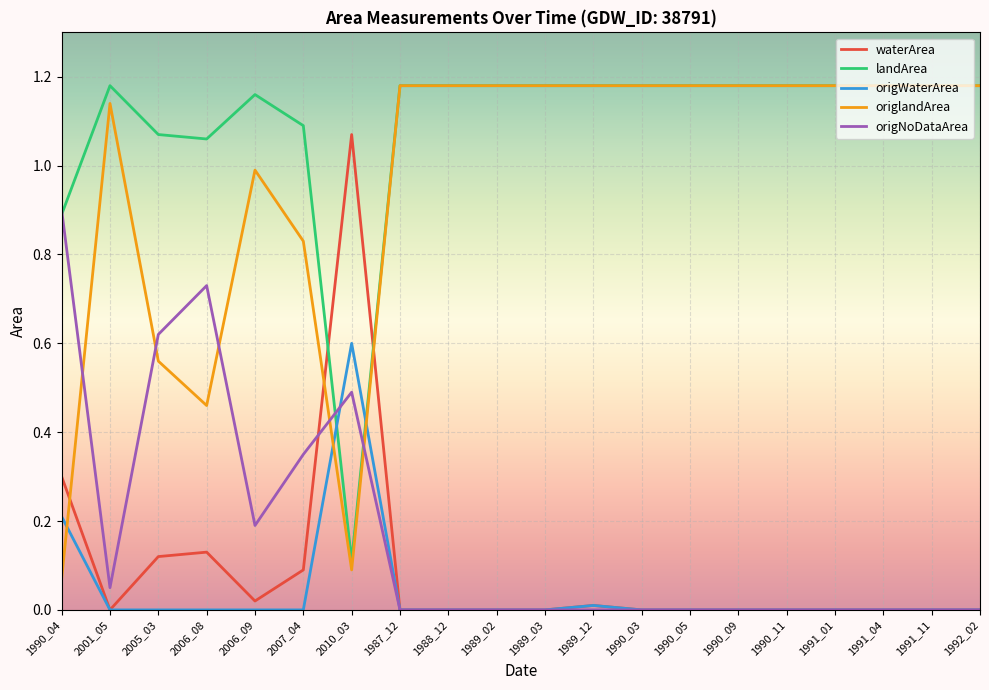

True or false: origNoDataArea and origWaterArea cross at least once.

True